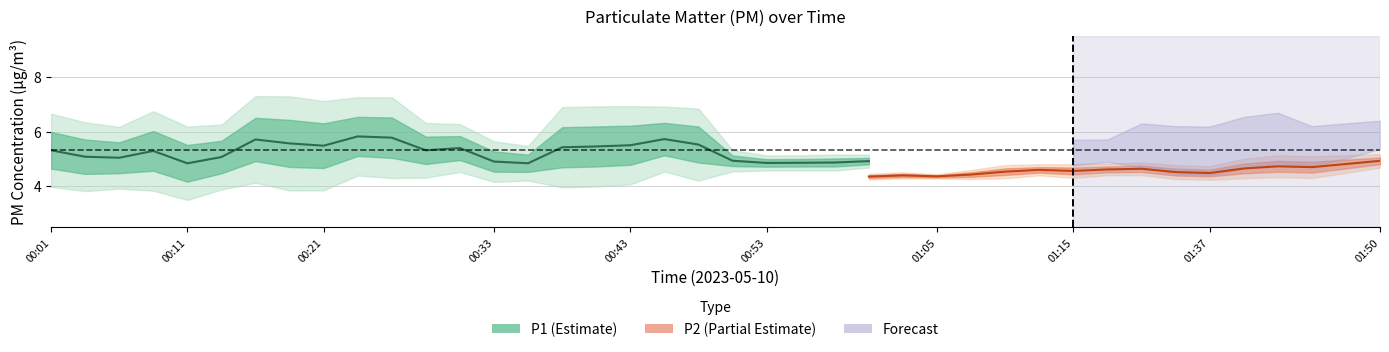

What is the difference between the highest and lowest values at 01:45?

1.2